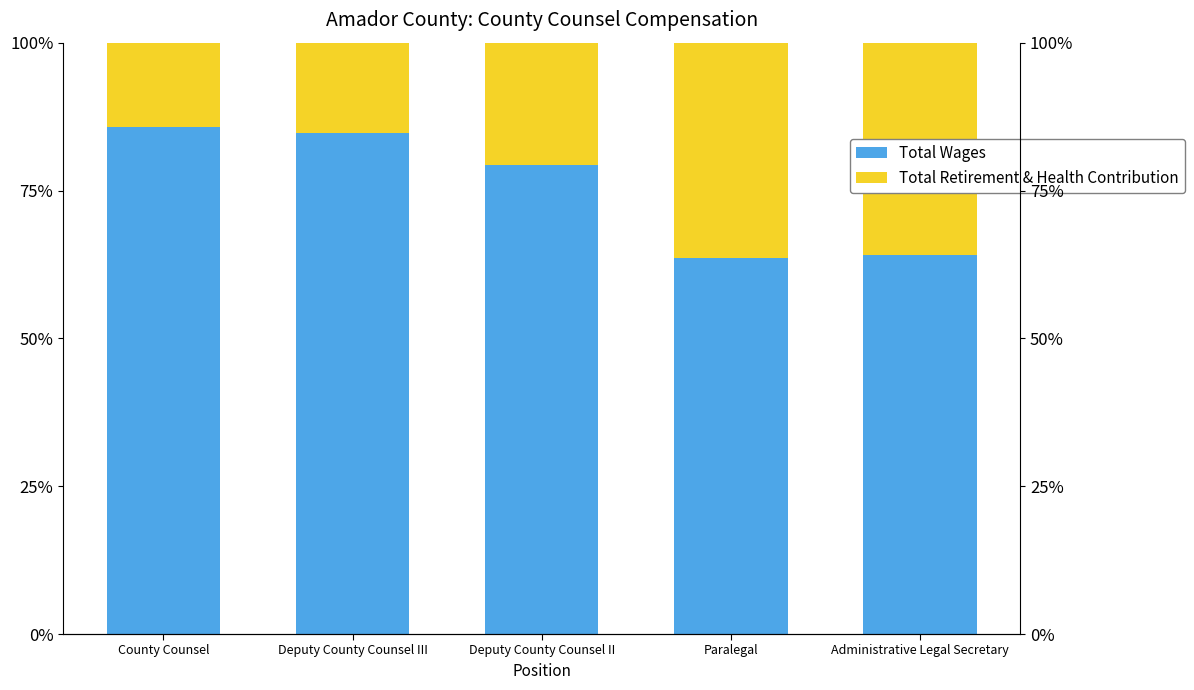

What is the minimum value shown in the chart?

14.2